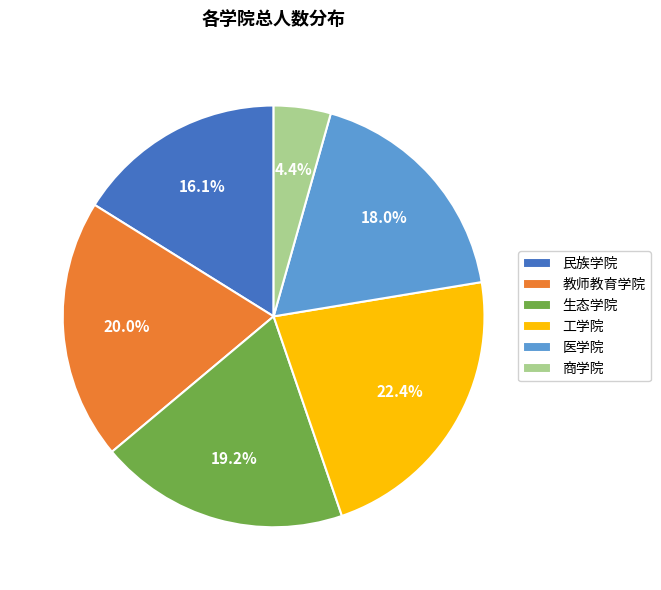

Rank the categories by value from lowest to highest.

商学院, 民族学院, 医学院, 生态学院, 教师教育学院, 工学院